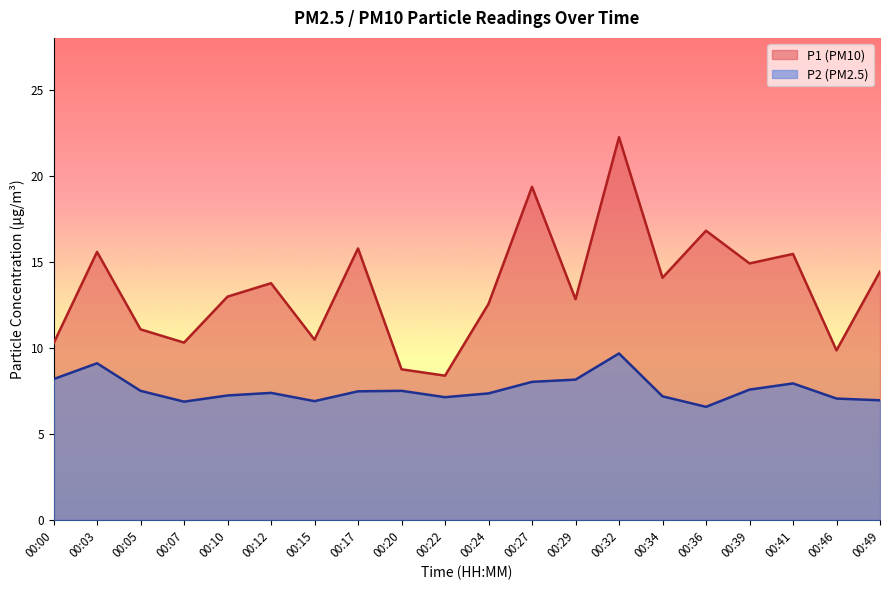

List the series in order of their overall mean, lowest first.

P2 (PM2.5), P1 (PM10)